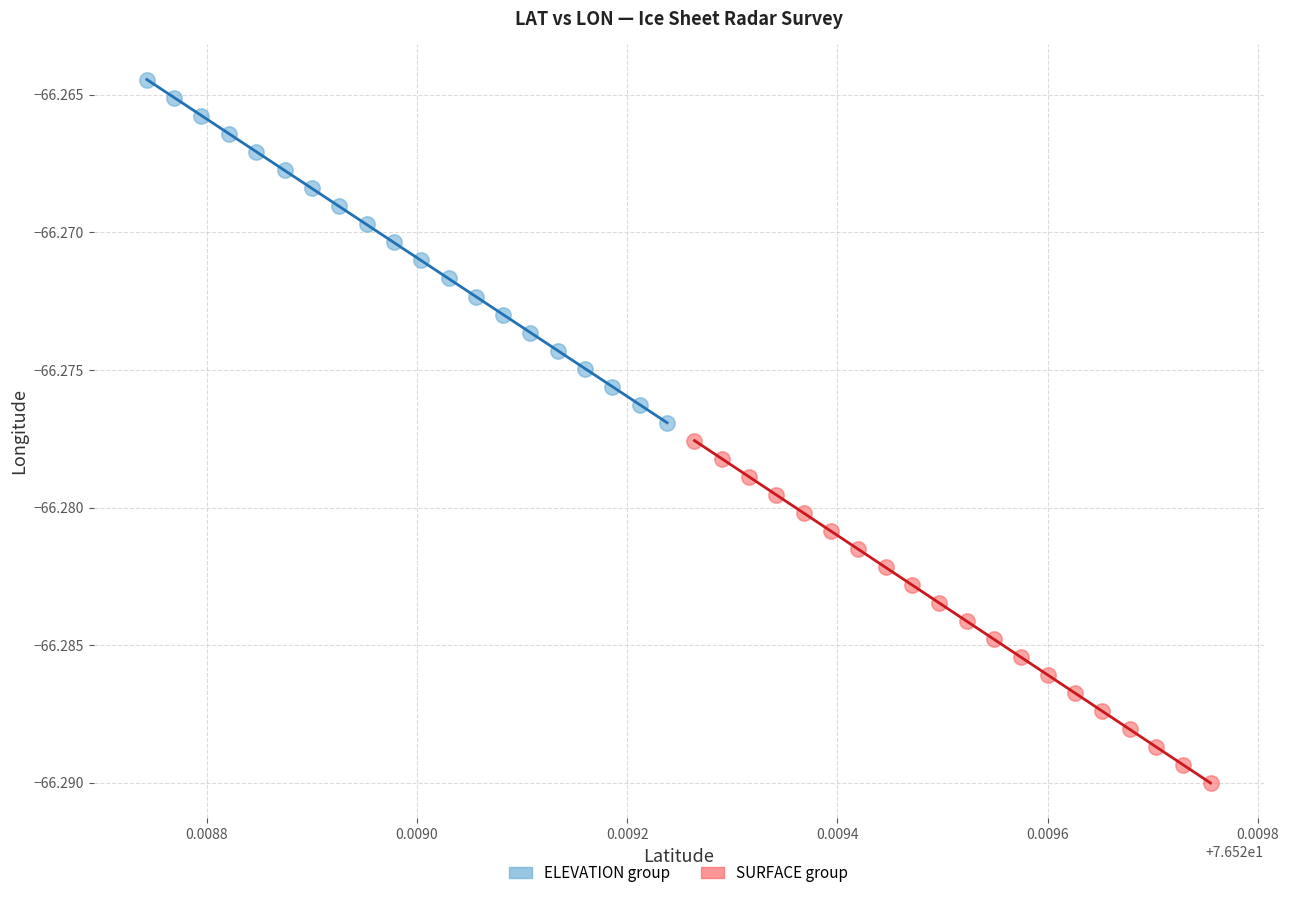

Which series reaches the maximum Y coordinate?

ELEVATION group